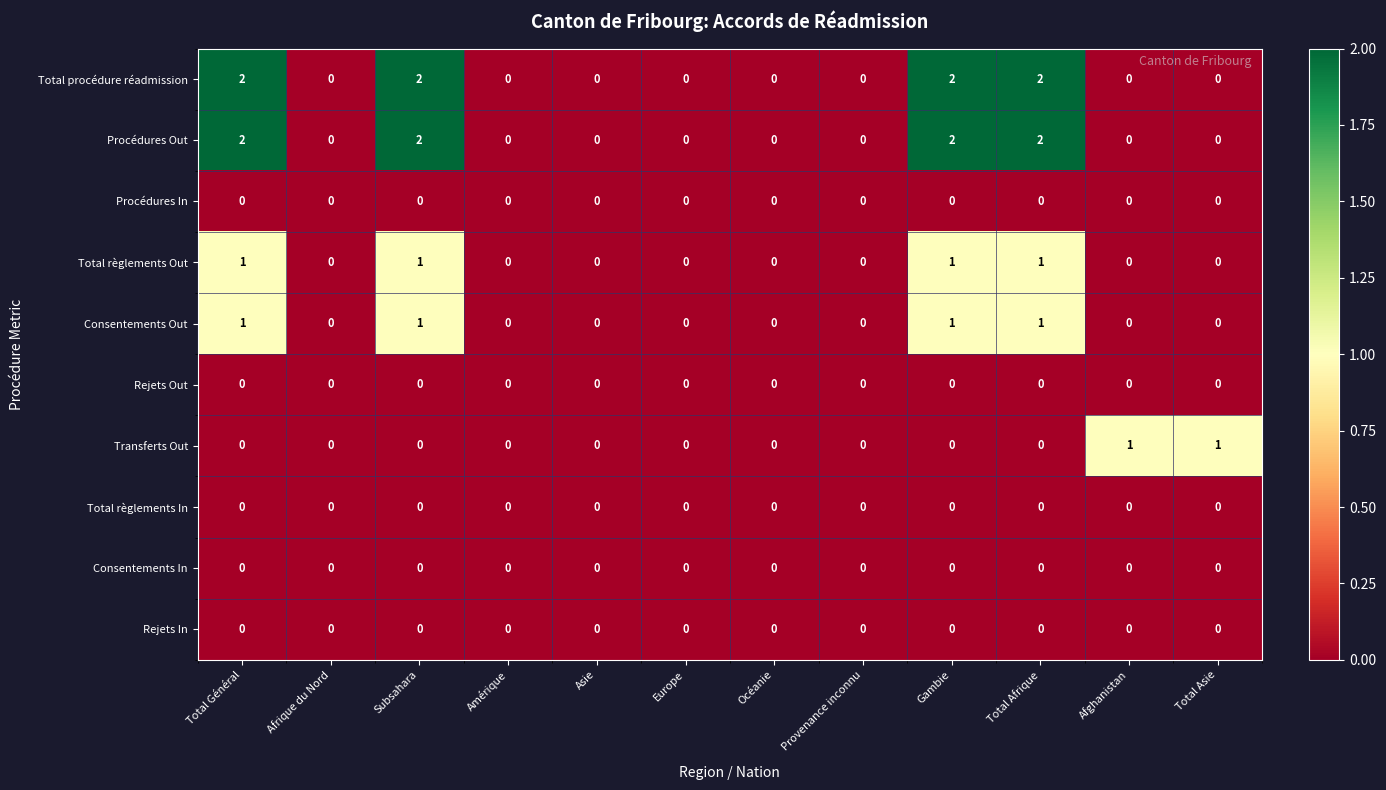

Is the value of Procédures In at Asie greater than the value of Transferts Out at Afghanistan?

No